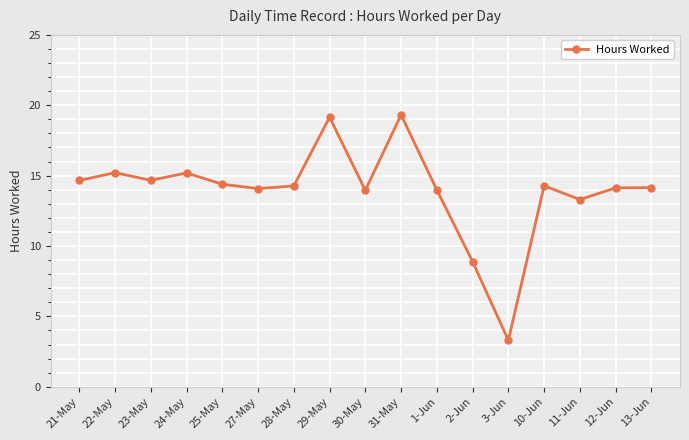

How many distinct data groups are displayed?

1